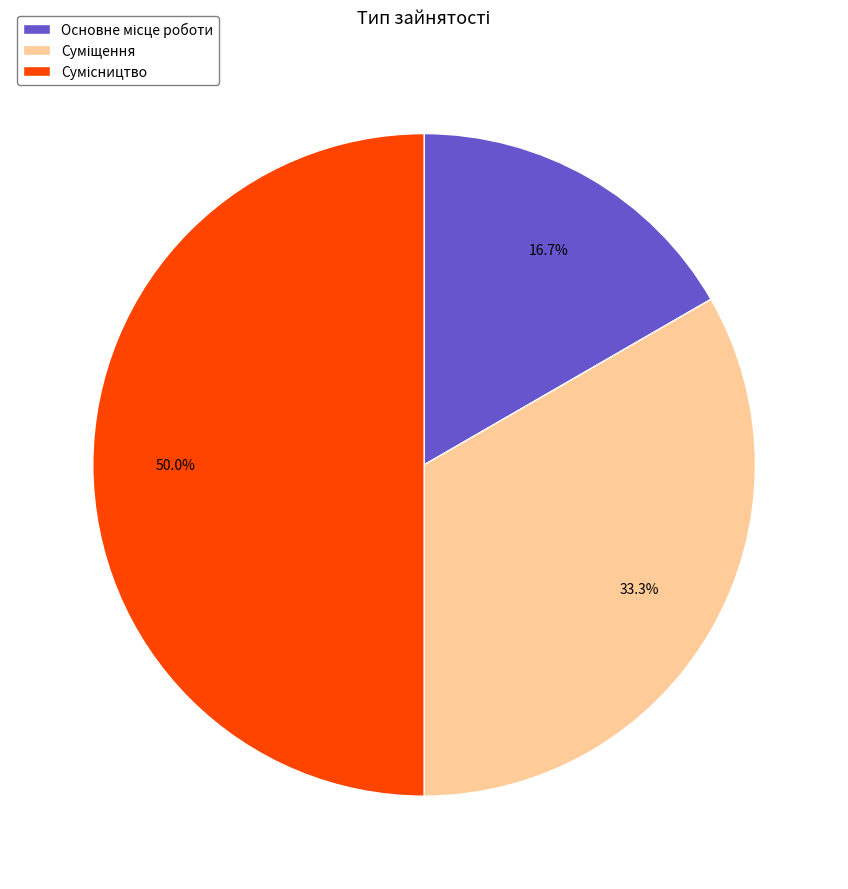

To the nearest percent, what is the average slice percentage?

33%